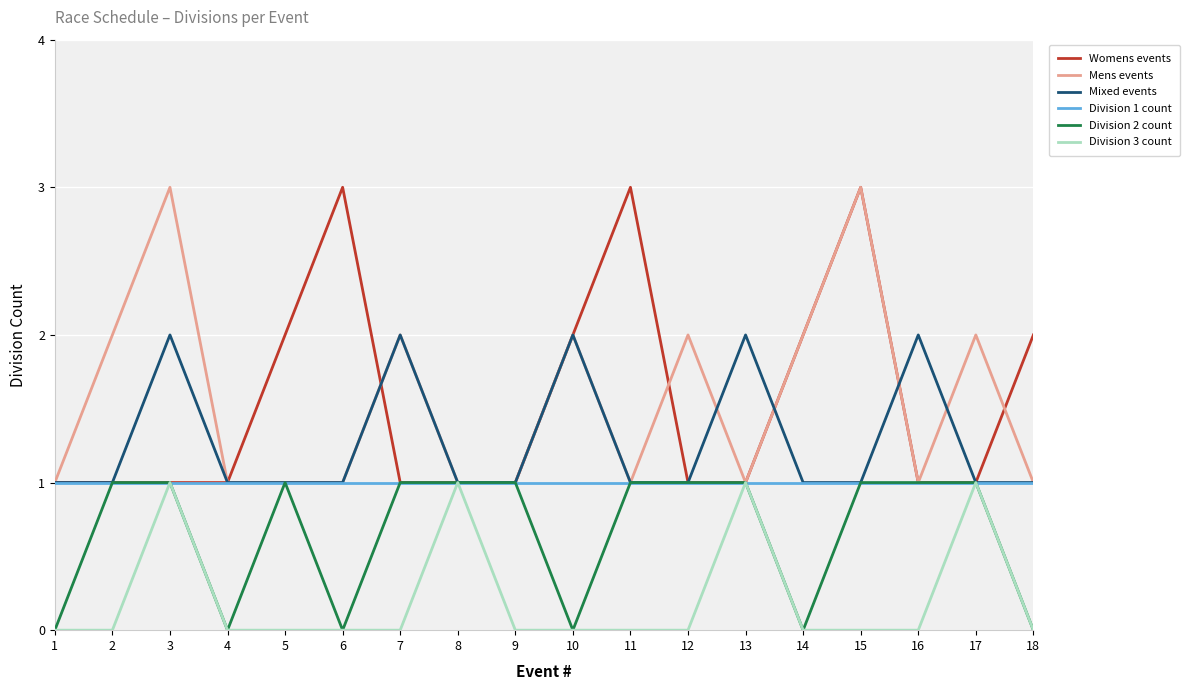

What is the maximum value for Womens events?

3